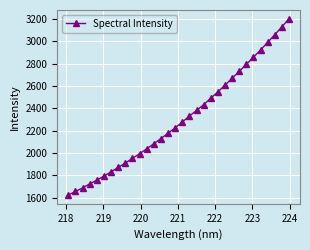

What is the value of the 14th point from the left?

2129.6